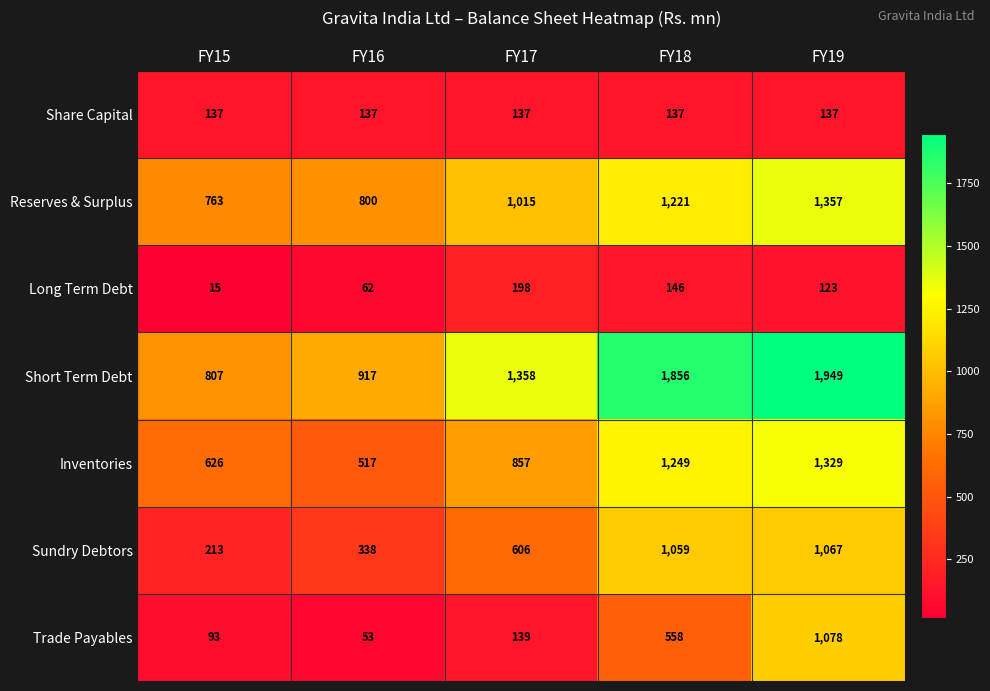

Which label corresponds to the largest value in the chart?

FY19